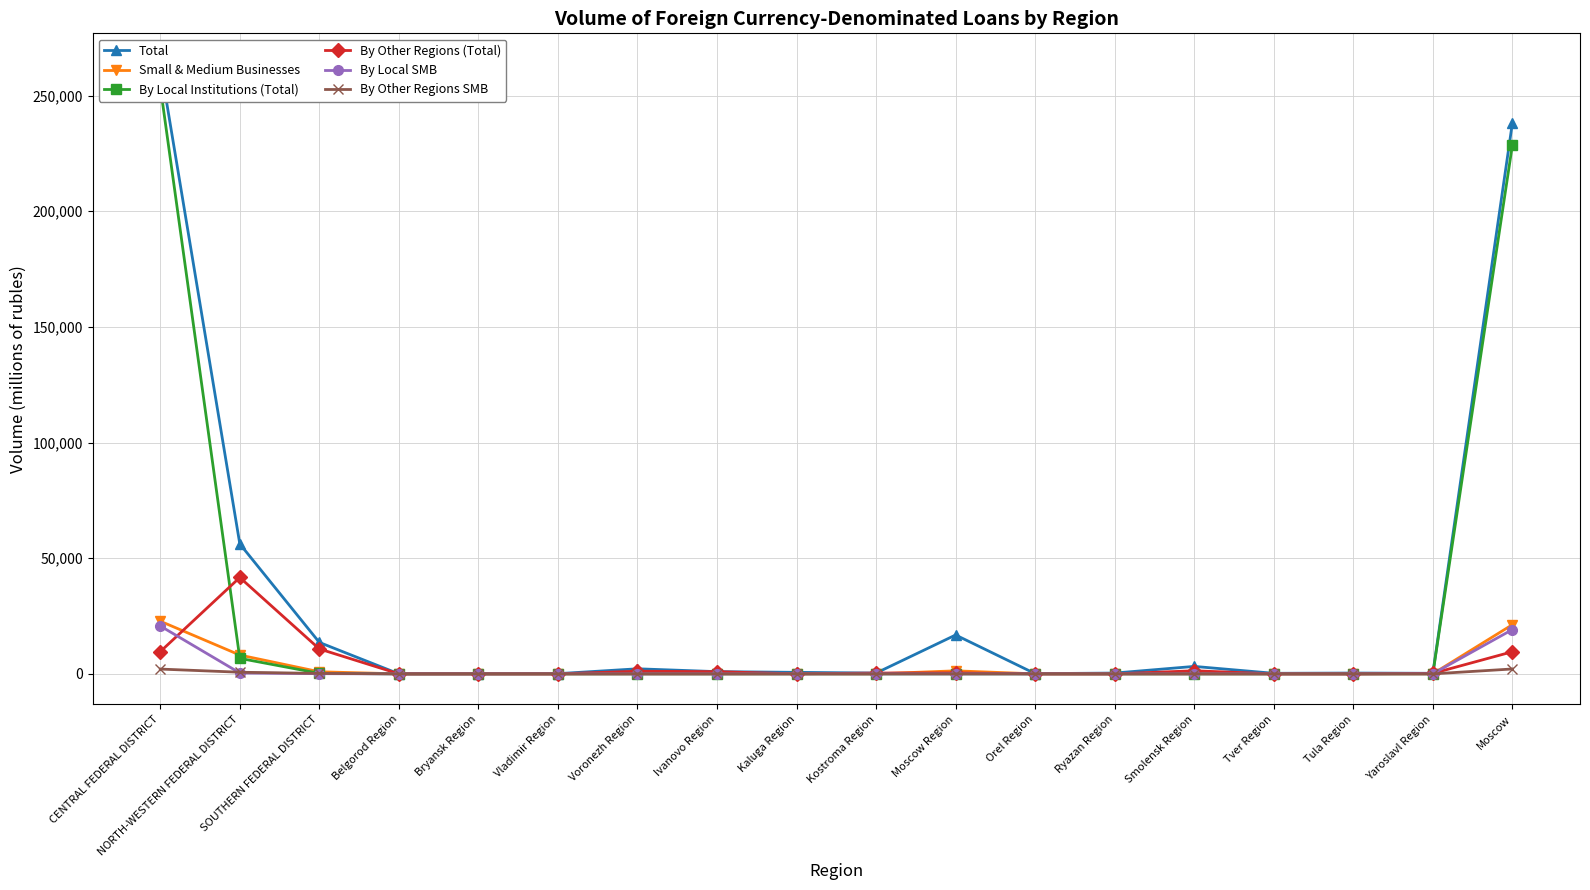

Reading left to right, transcribe all the data shown in this chart.

Total: 263731	56182	13593	0	30	82	2189	956	652	346	16803	84	344	3221	237	349	238	238201
Small & Medium Businesses: 22771	8134	897	0	29	0	34	18	50	0	1310	0	0	39	0	0	28	21262
By Local Institutions (Total): 254070	6698	222	0	0	0	0	0	0	0	0	0	0	0	0	0	28	228633
By Other Regions (Total): 9594	41660	10775	0	0	0	1144	938	18	346	414	1	0	1333	0	0	210	9568
By Local SMB: 20700	379	73	0	0	0	0	0	0	0	0	0	0	0	0	0	28	19150
By Other Regions SMB: 2069	702	189	0	0	0	0	0	0	0	0	0	0	0	0	0	0	2112